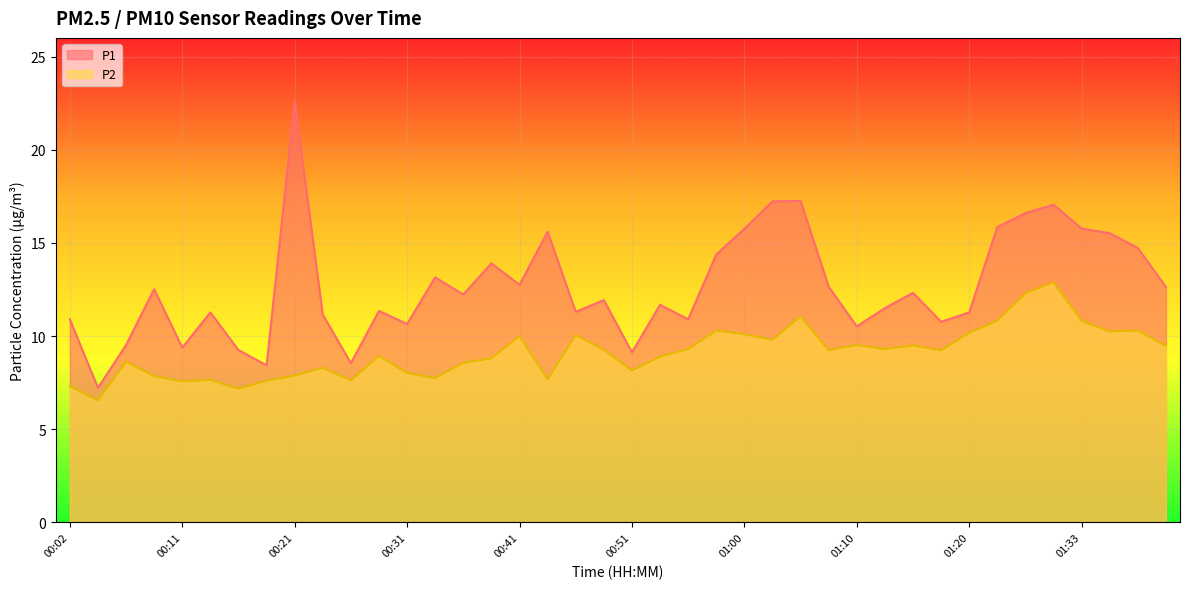

What is the difference between the second highest and minimum values in the P2 series?

5.8